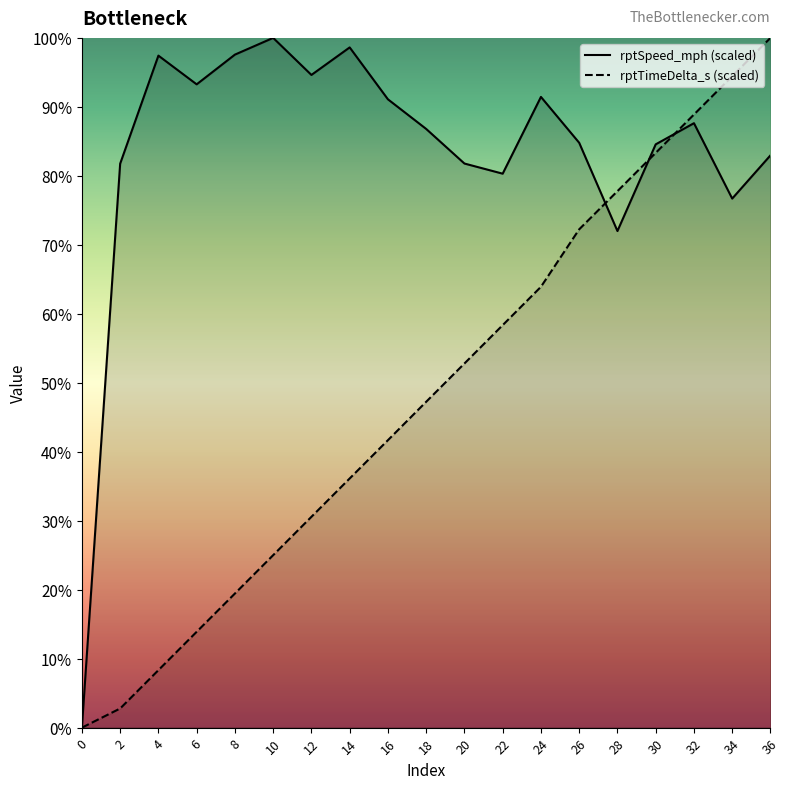

Reading left to right, list all the values displayed in this chart.

rptSpeed_mph: 0=0.0	2=81.8	4=97.4	6=93.3	8=97.6	10=100.0	12=94.6	14=98.6	16=91.1	18=86.8	20=81.8	22=80.3	24=91.4	26=84.8	28=72.0	30=84.6	32=87.6	34=76.7	36=83.0
rptTimeDelta_s: 0=0.0	2=2.8	4=8.3	6=13.9	8=19.4	10=25.0	12=30.6	14=36.1	16=41.7	18=47.2	20=52.8	22=58.4	24=63.9	26=72.2	28=77.8	30=83.3	32=88.9	34=94.4	36=100.0